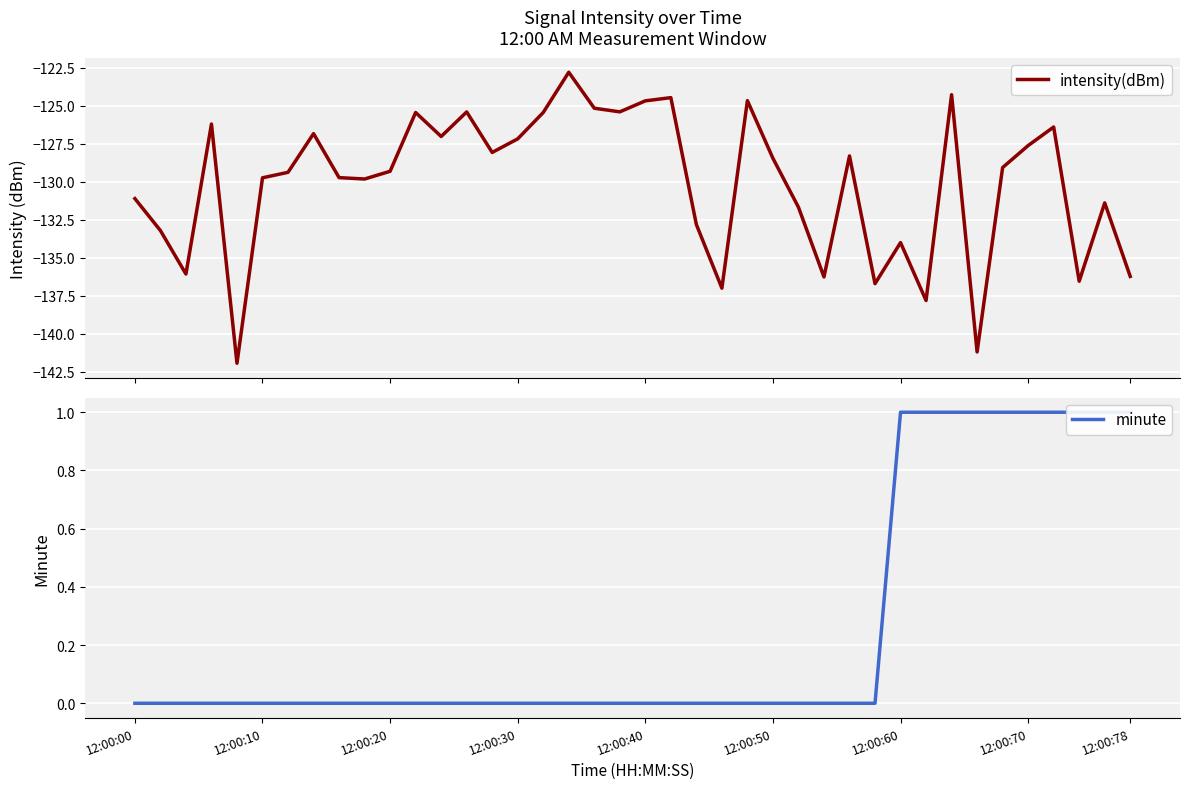

True or false: minute and intensity(dBm) intersect in this chart.

False